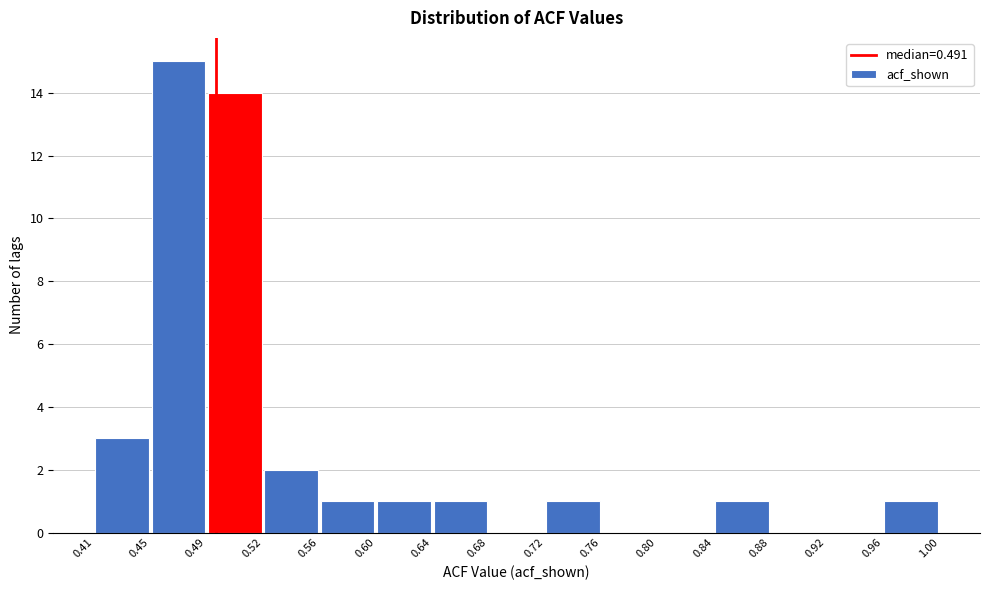

Which range on the x-axis has the tallest bar?

0.45 to 0.49